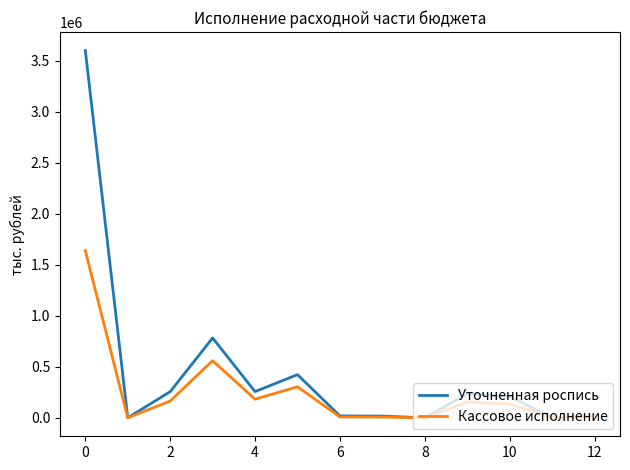

In Уточненная роспись, how many points are higher than both neighbors (excluding endpoints)?

3